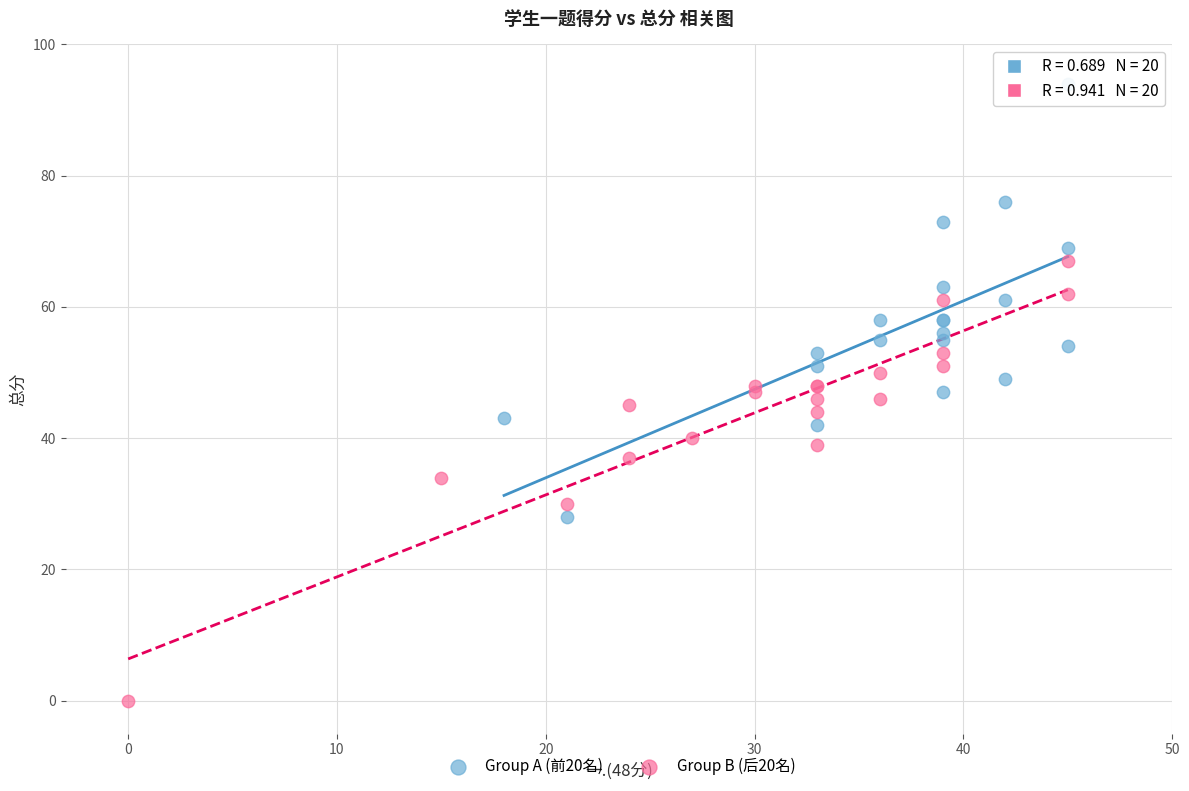

Which series reaches the maximum Y coordinate?

Group A (前20名)